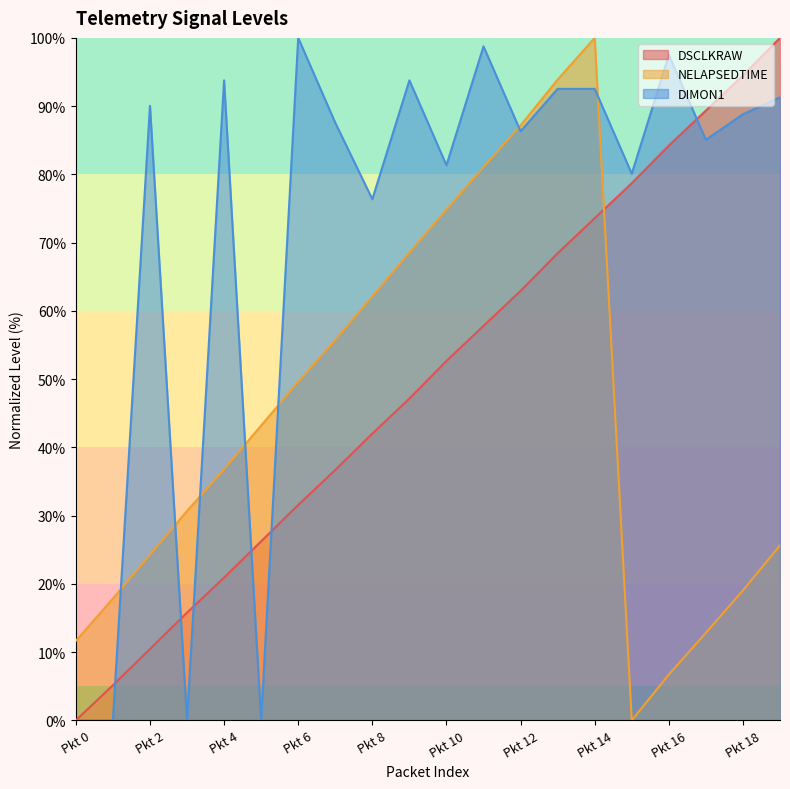

Read the NELAPSEDTIME value at Pkt 16.

6.7